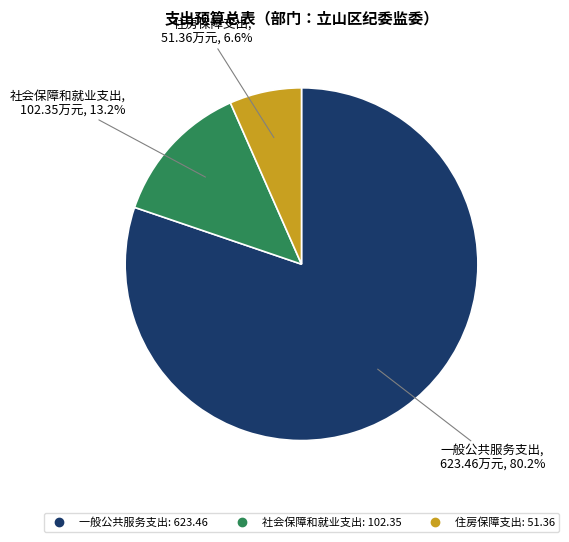

Which category has the smallest portion of the pie?

住房保障支出